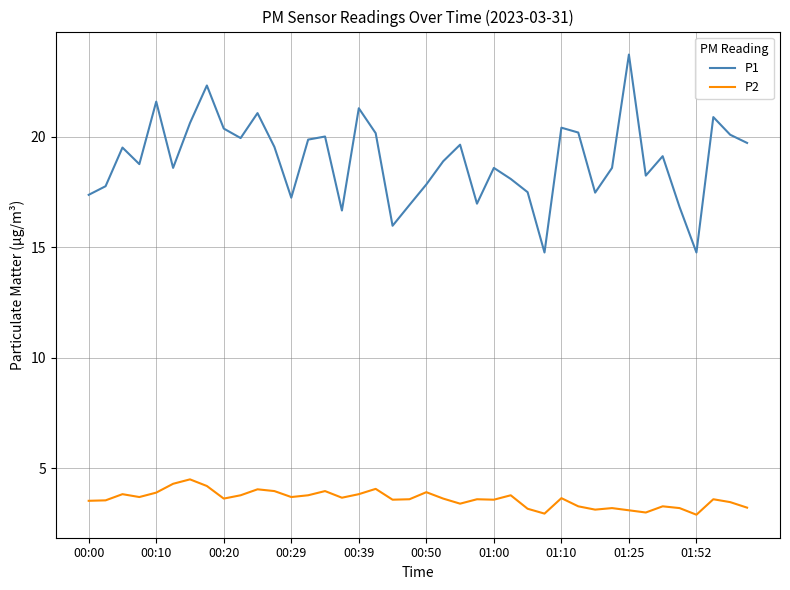

How many lines are shown in the chart?

2